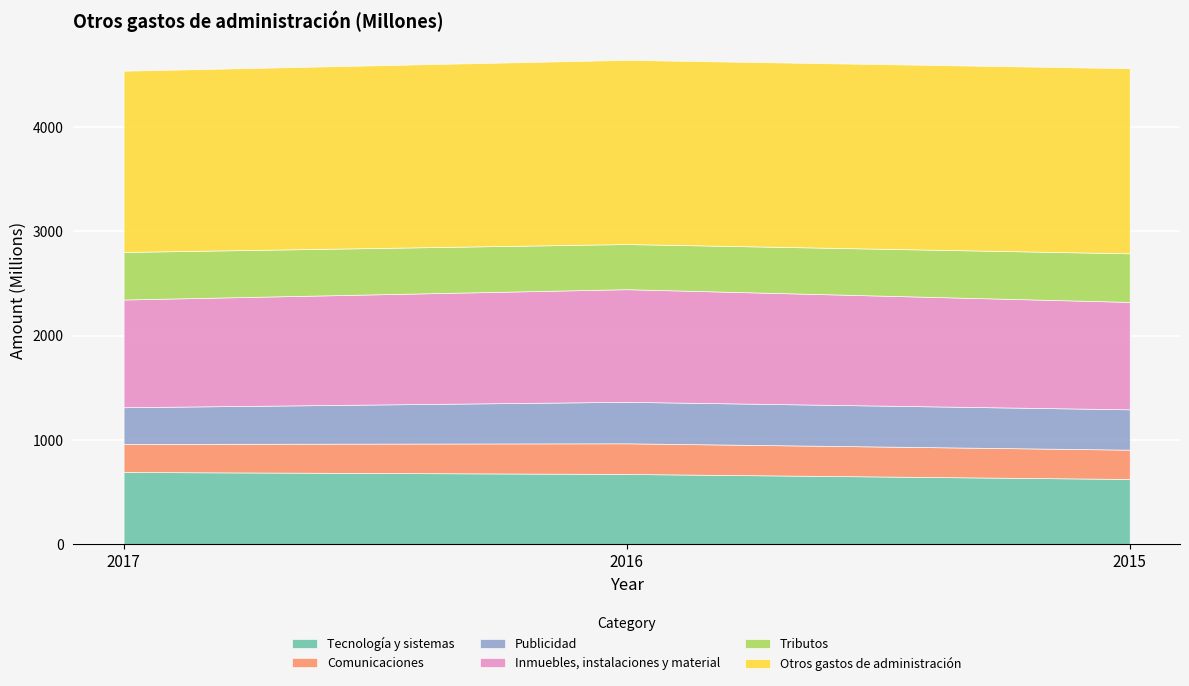

How many lines are shown in the chart?

6